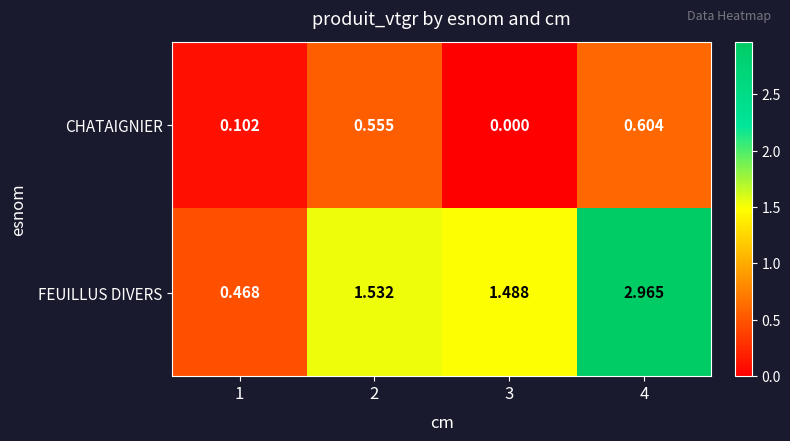

At which category is the sum across all series the highest?

4